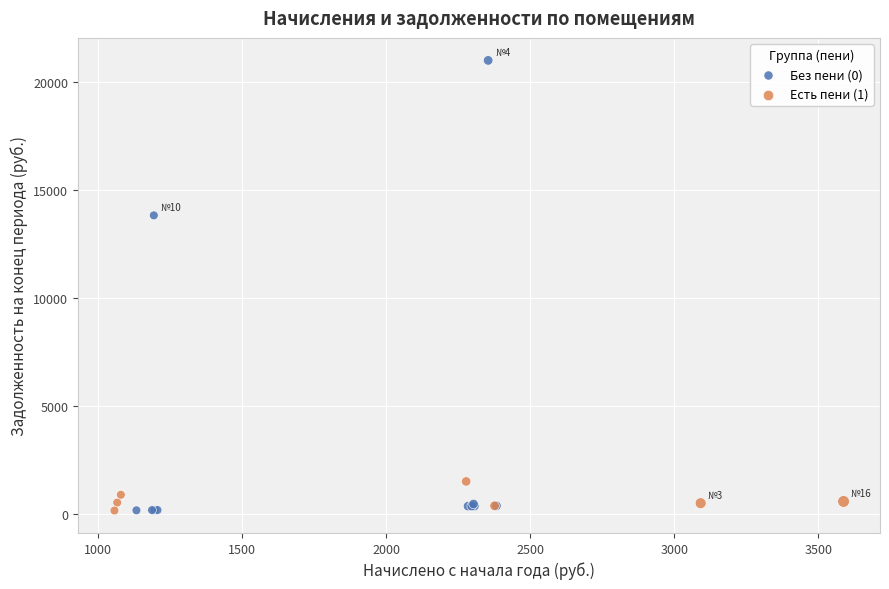

Which series has the widest spread of Y values?

Без пени (0)